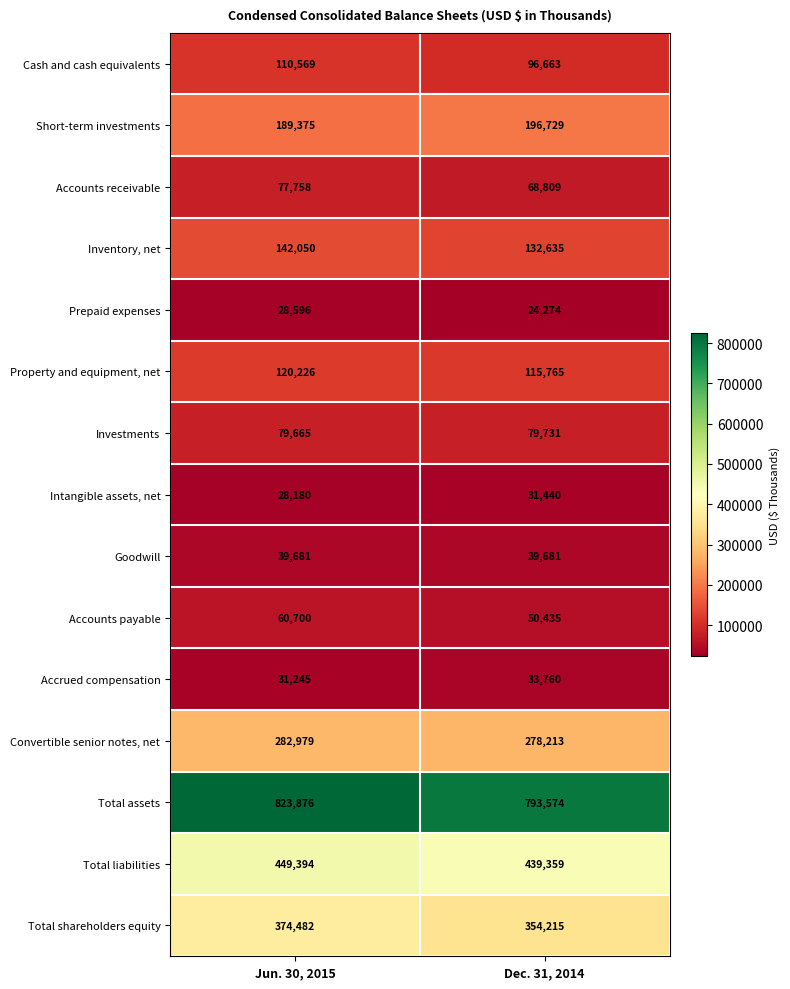

At which label is Total shareholders equity closest to 364348?

Dec. 31, 2014